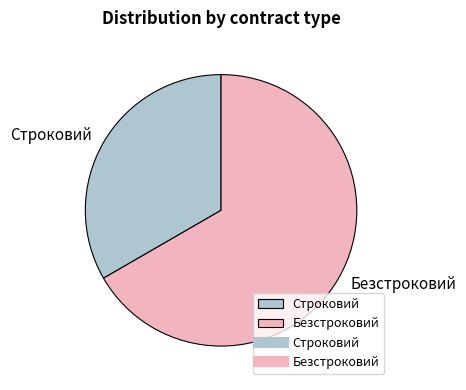

How many slices are in this pie chart?

2